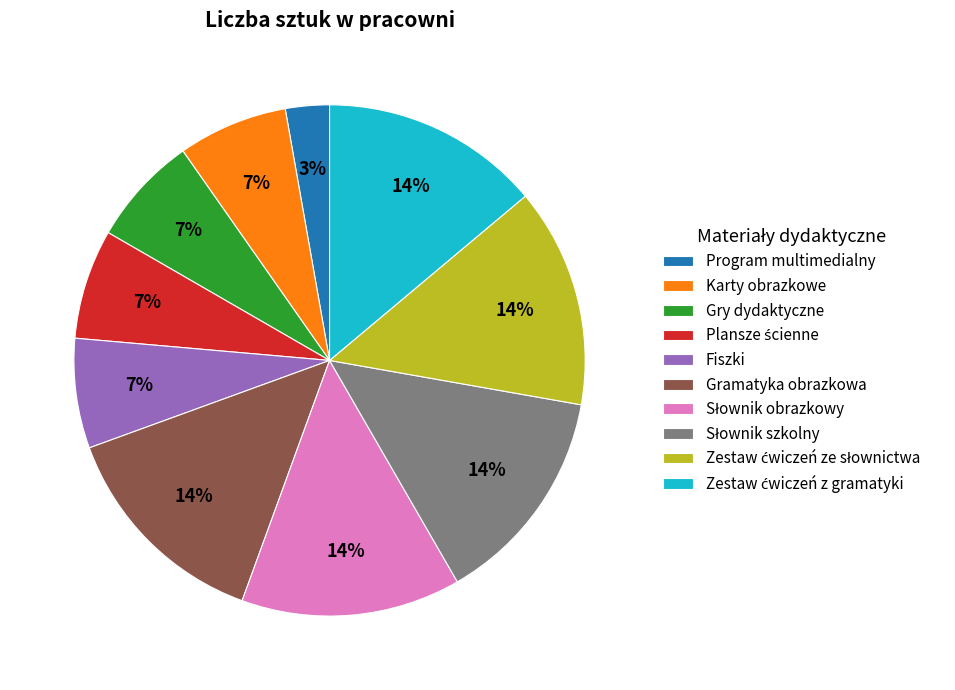

Count the number of slices in the pie.

10